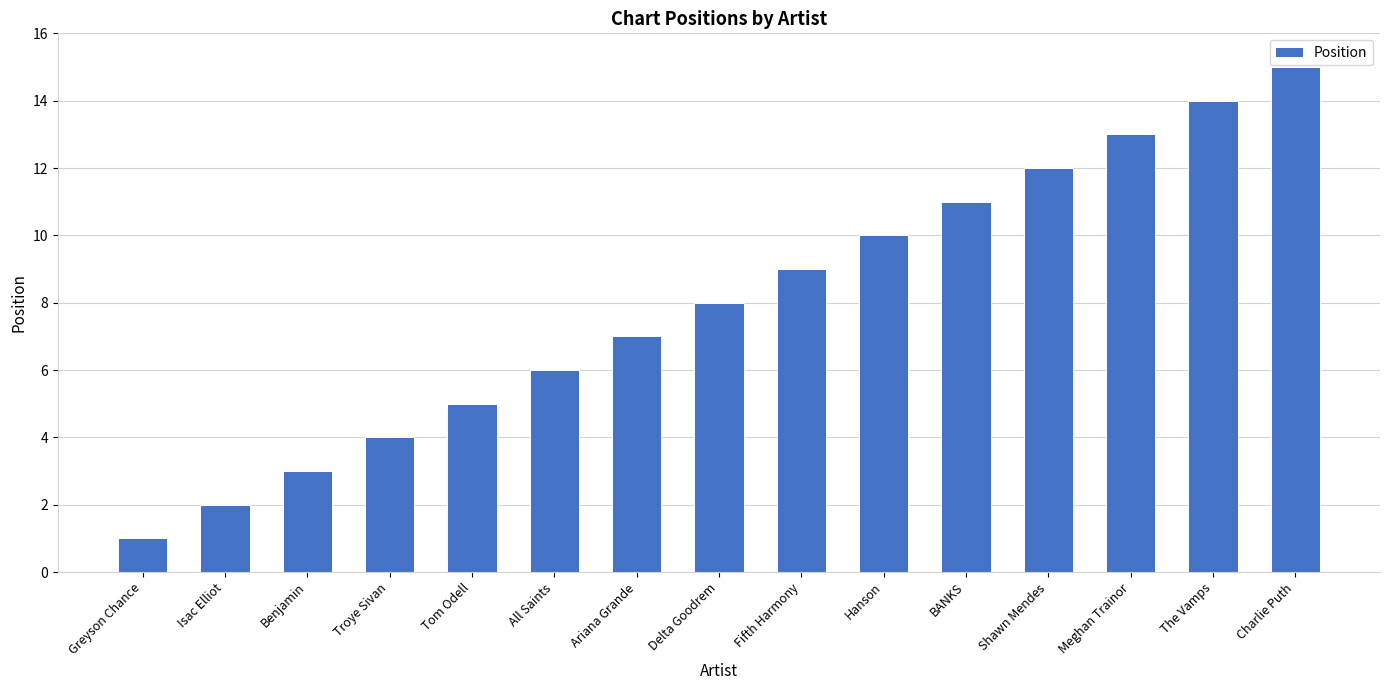

What is the difference between the maximum and second lowest values?

13